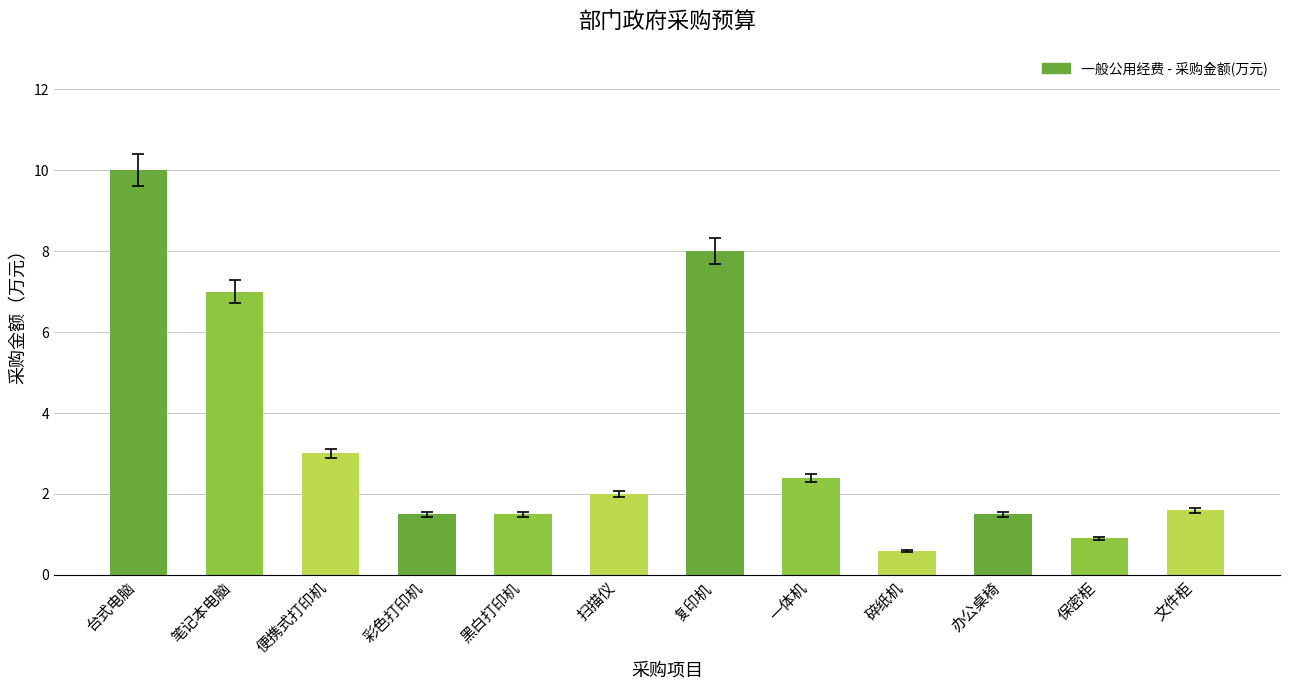

True or false: the data shows 4.6 at 台式电脑.

False